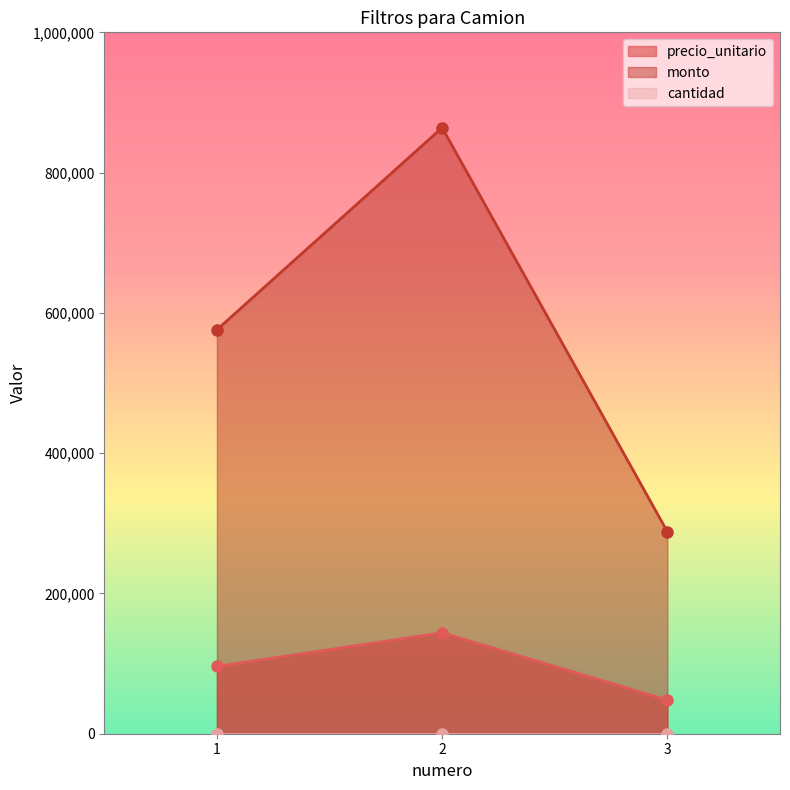

What is the approximate value of monto at 1, to the nearest 50?

576000